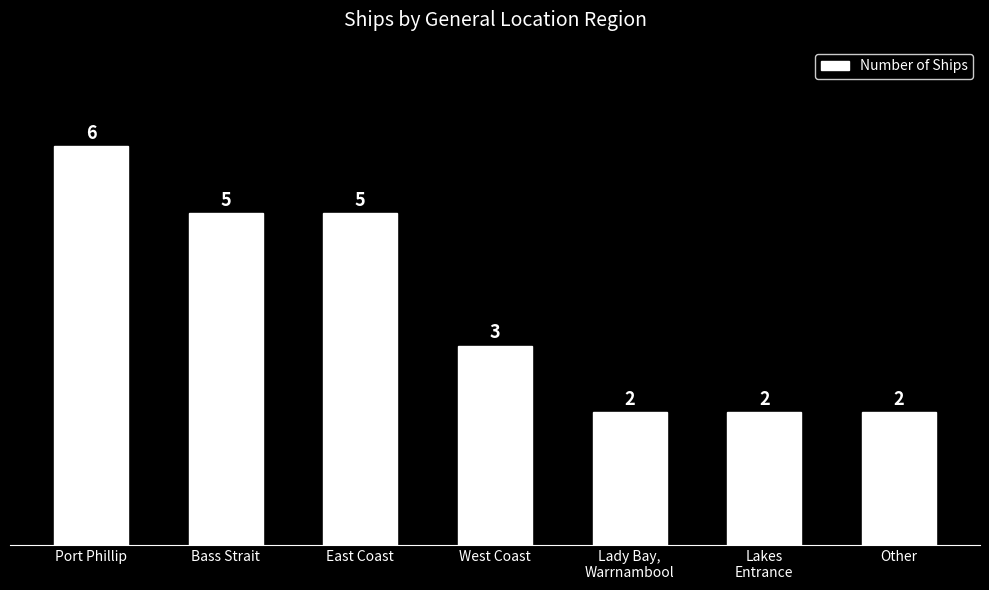

How many bars are there in total?

7